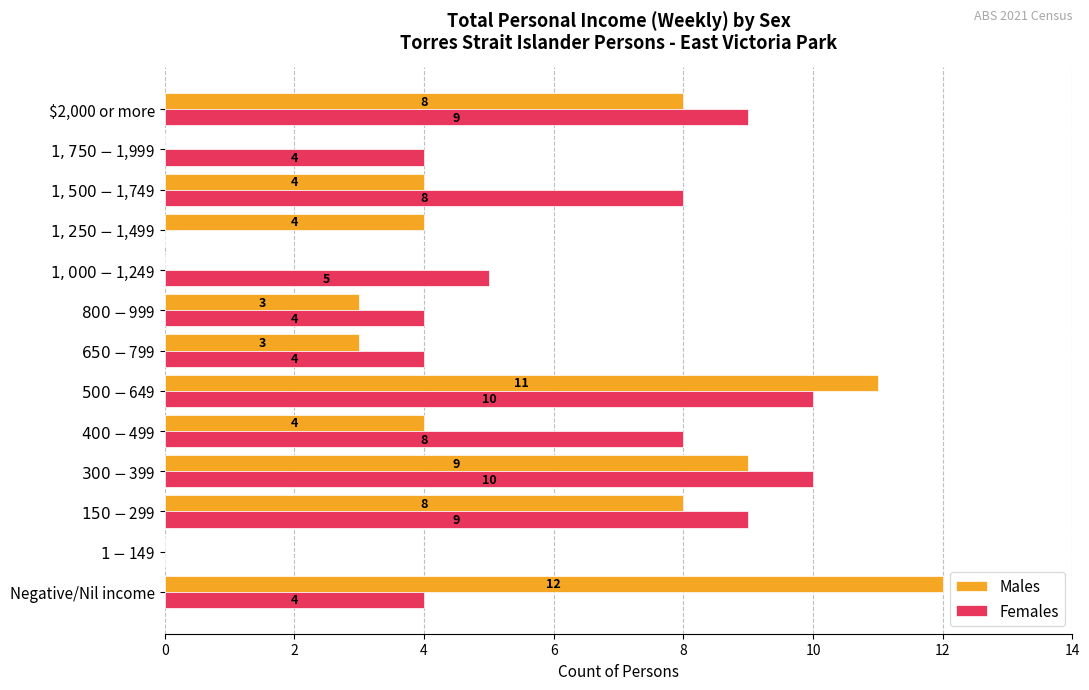

Which series has the largest range (max minus min)?

Males